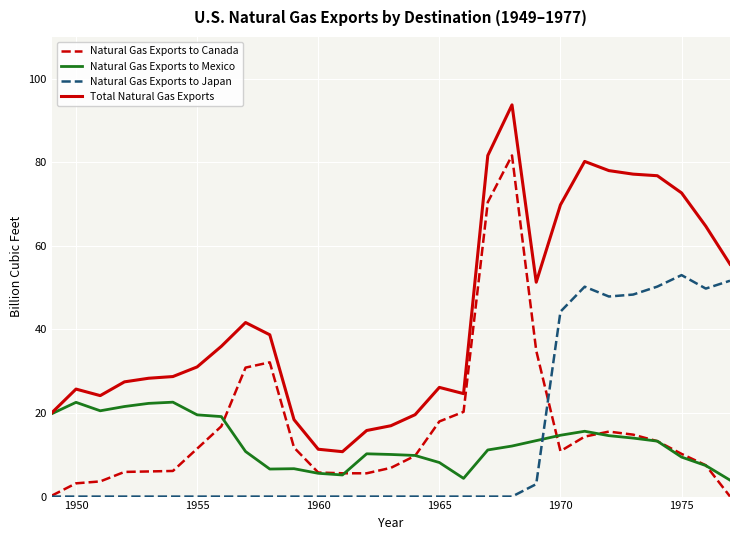

What is the difference between the maximum and minimum values in the Natural Gas Exports to Canada series?

81.6